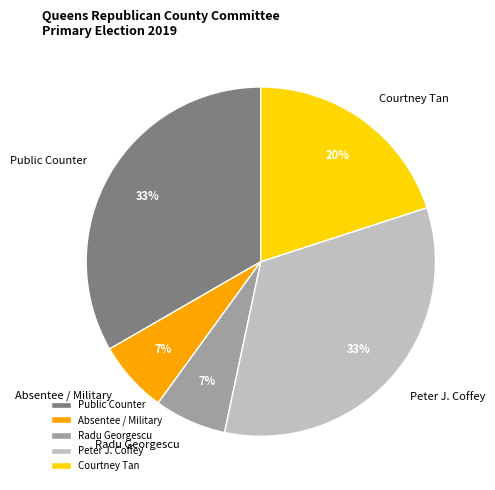

Count the number of slices in the pie.

5